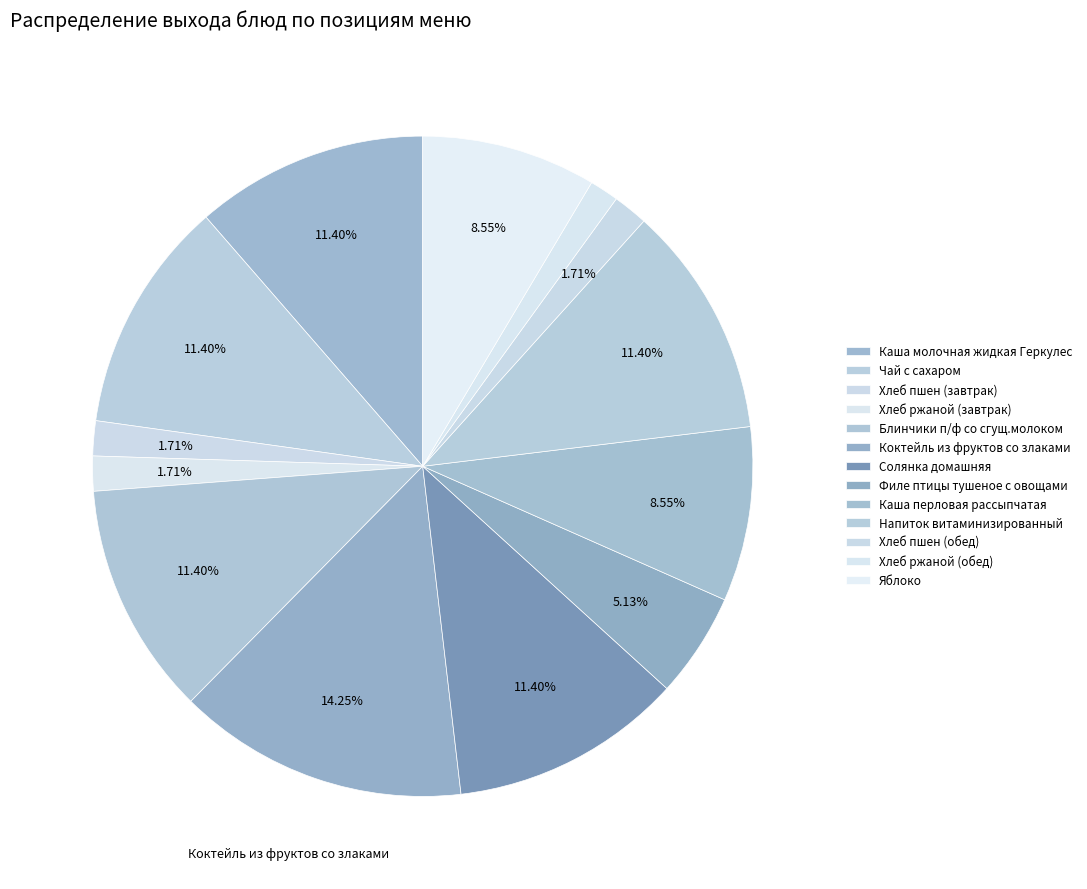

To the nearest percent, what percentage of the pie is Напиток витаминизированный?

11%